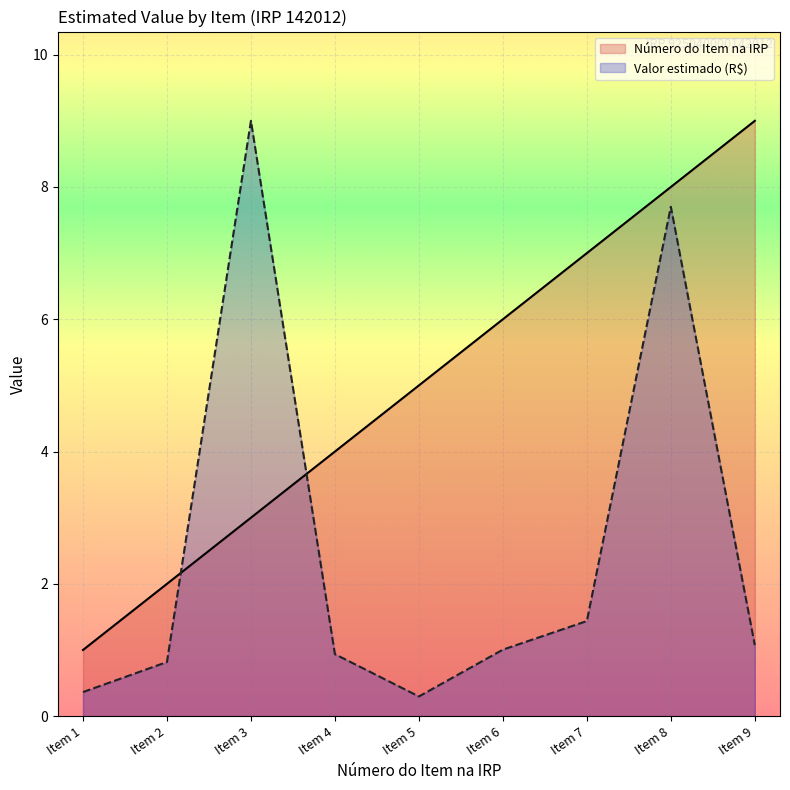

What is the sum of all Número do Item na IRP values?

45.0